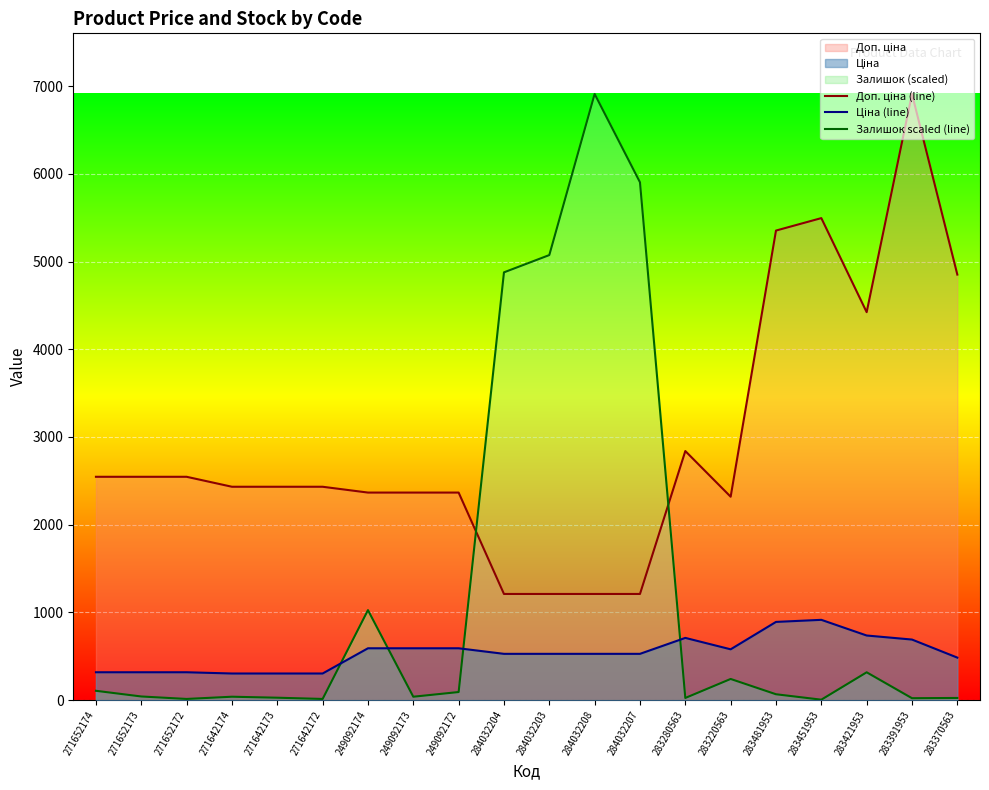

What is the sum of the Доп. ціна (line) values at 283280563 and 284032203?

4050.5